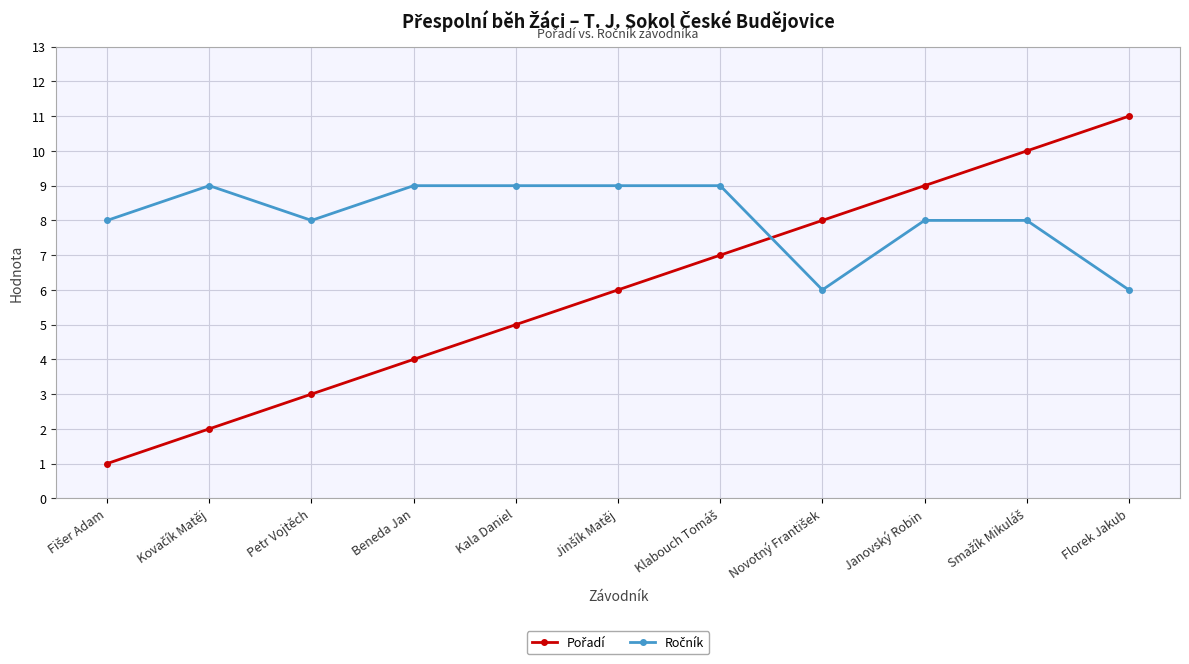

What is the label of the 8th point from the right?

Beneda Jan